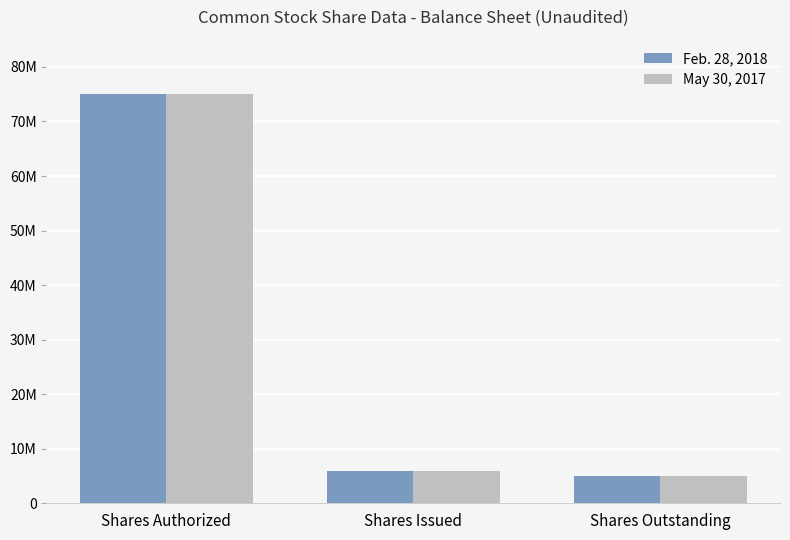

Reading left to right, transcribe all the data shown in this chart.

Feb. 28, 2018: 75000000	5834000	5000000
May 30, 2017: 75000000	5834000	5000000